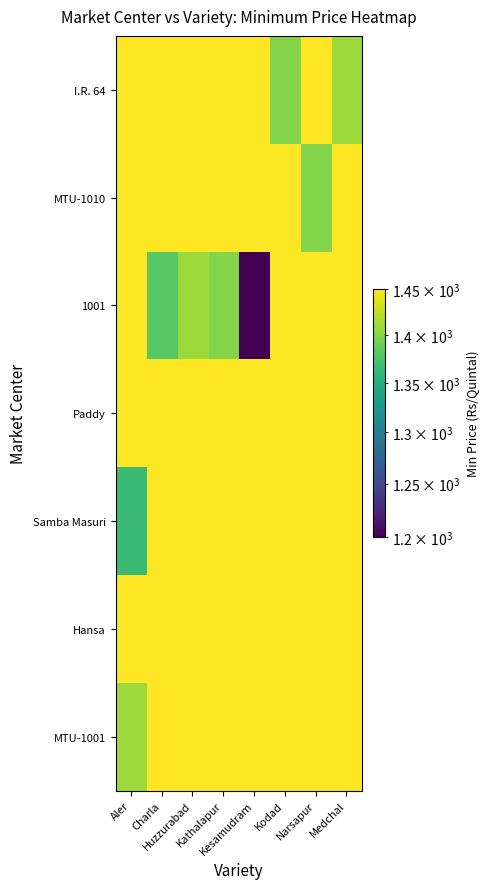

Between Huzzurabad and Medchal, which is larger?

Huzzurabad